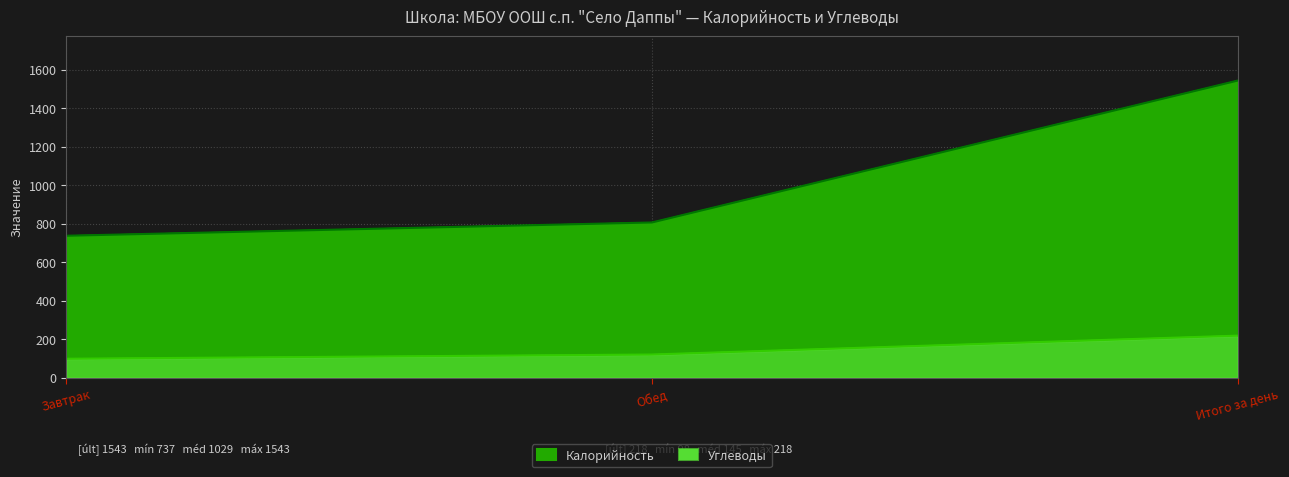

What is the label of the 1st point from the right?

Итого за день